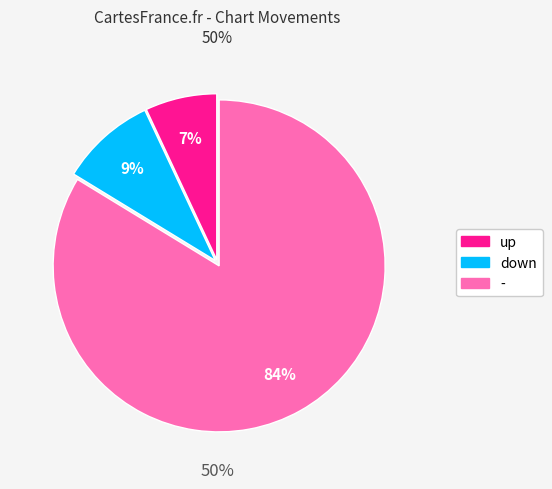

What percentage is the down slice, to the nearest percent?

9%